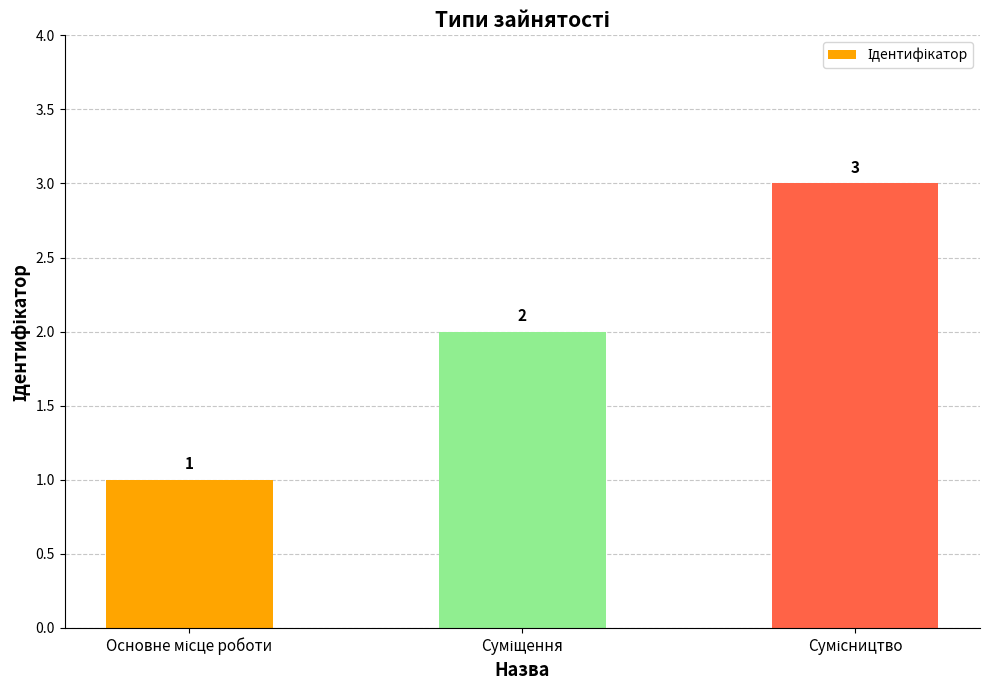

What is the sum of all values?

6